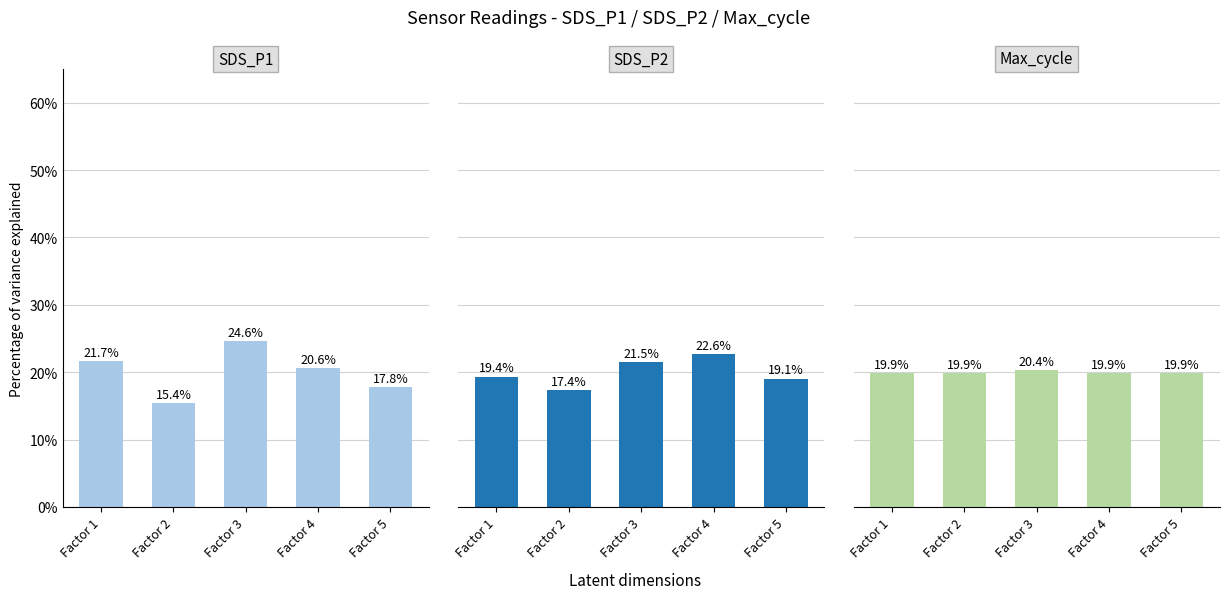

At which category is the sum across all series the highest?

Factor 3